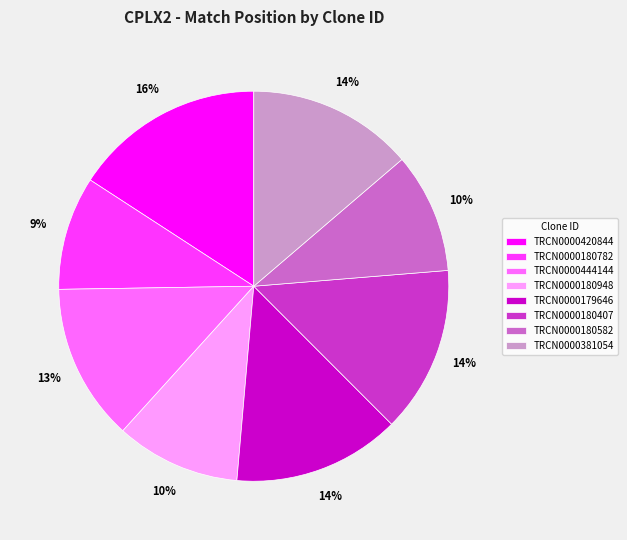

Is it true that TRCN0000179646 is 14% of the pie?

True